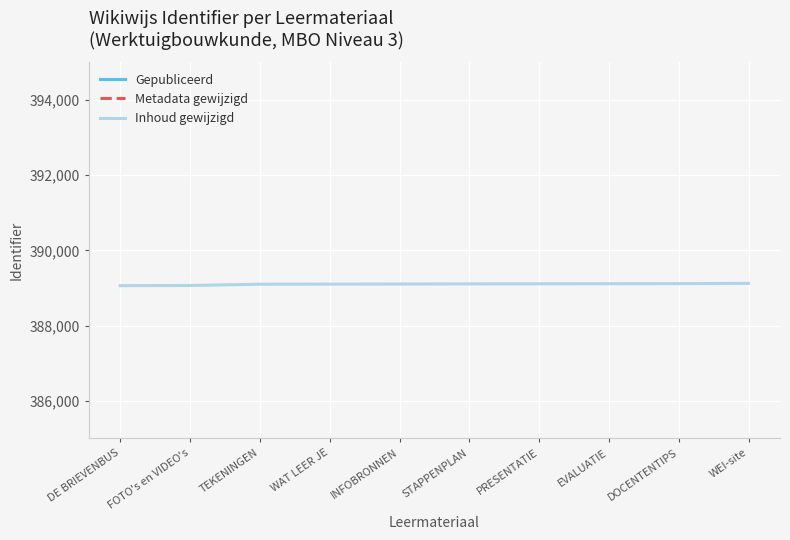

Is the value of Metadata gewijzigd at INFOBRONNEN greater than the value of Gepubliceerd at DOCENTENTIPS?

No